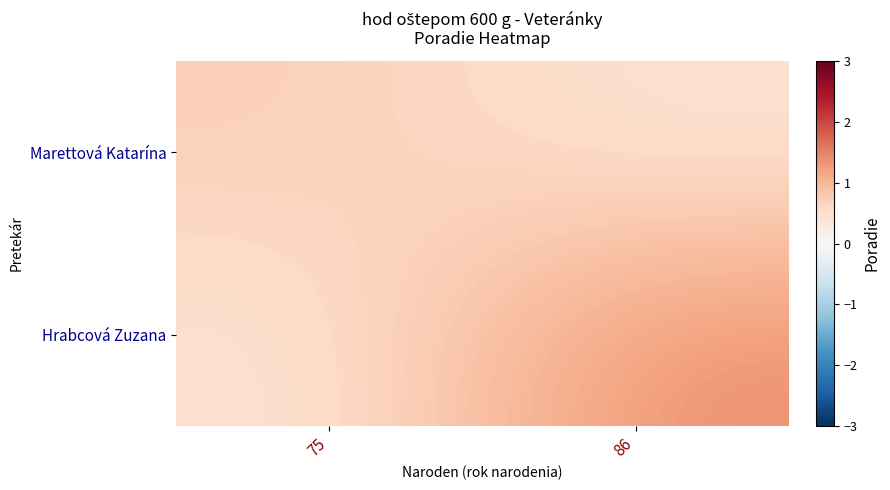

Rank the series by their maximum value, from lowest to highest.

Marettová Katarína, Hrabcová Zuzana